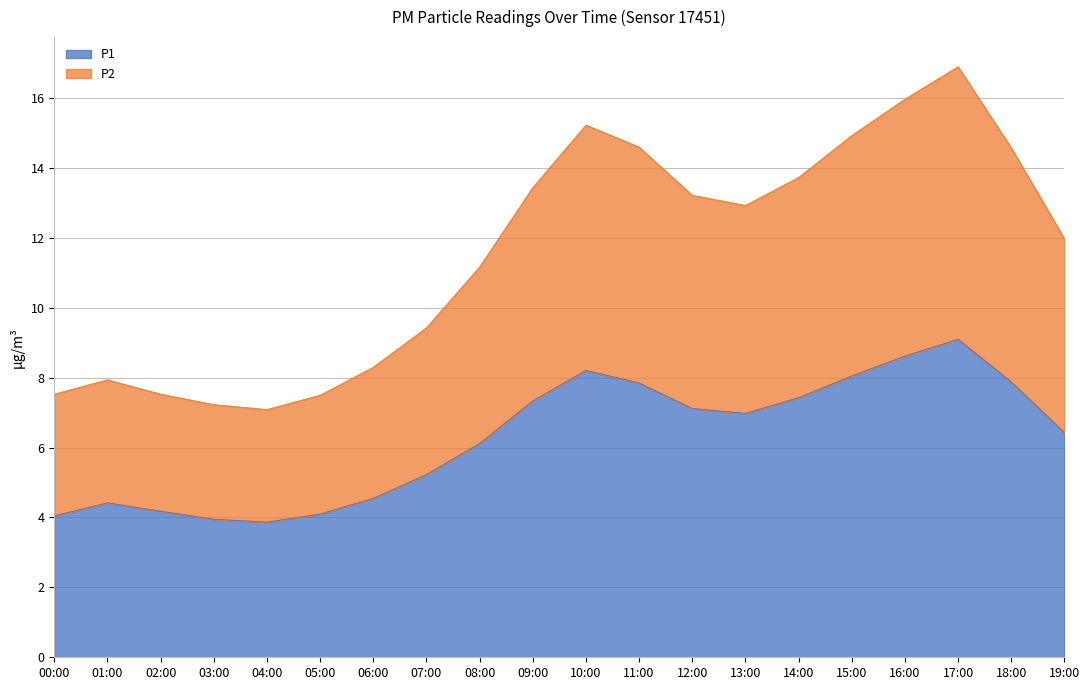

How many values in the P2 series are below 12?

10